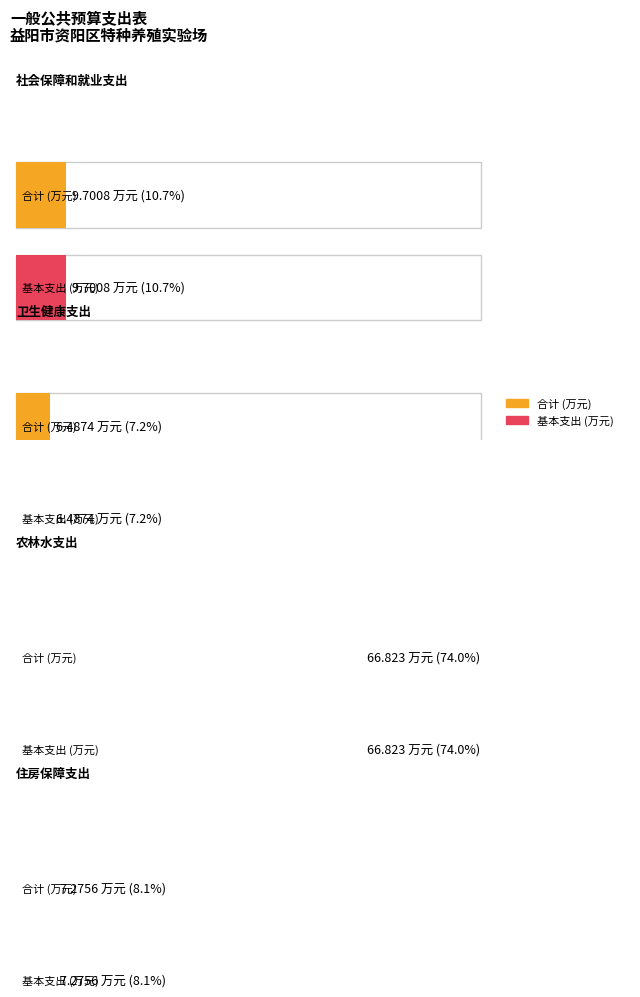

Which has a higher value, 农林水支出 or 社会保障和就业支出?

农林水支出